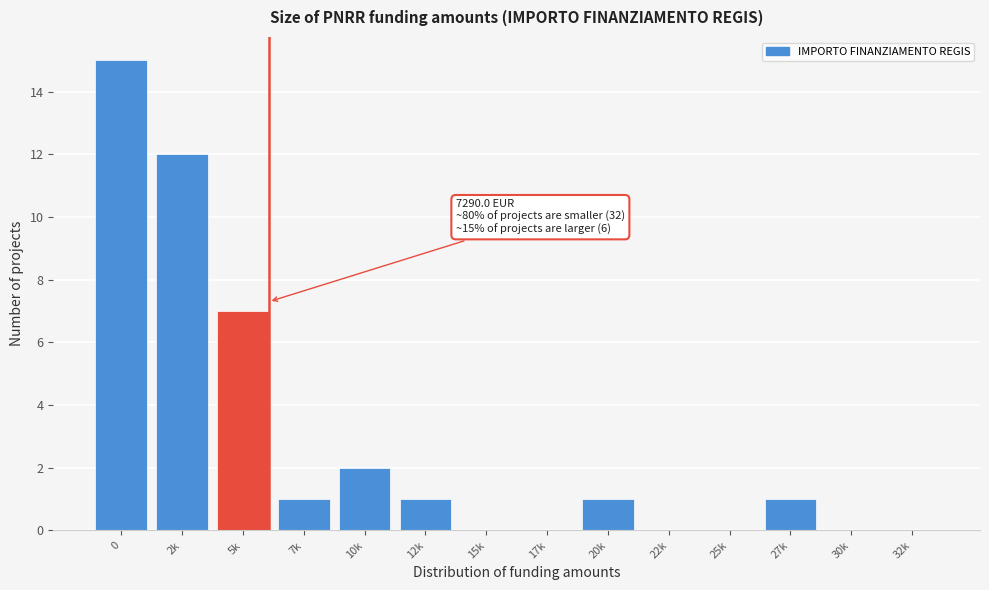

Reading left to right, extract all data points from this chart.

0=15	2k=12	5k=7	7k=1	10k=2	12k=1	15k=0	17k=0	20k=1	22k=0	25k=0	27k=1	30k=0	32k=0